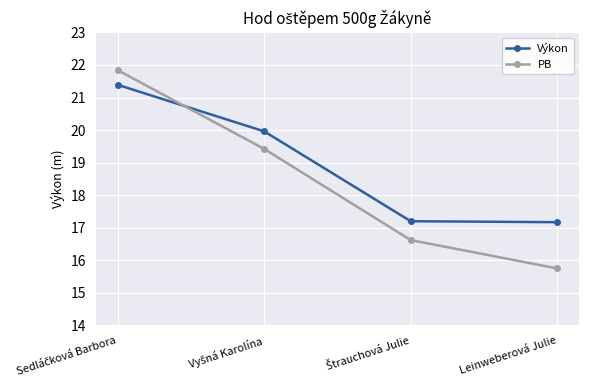

The value of Výkon at Leinweberová Julie is 26.1. True or false?

False